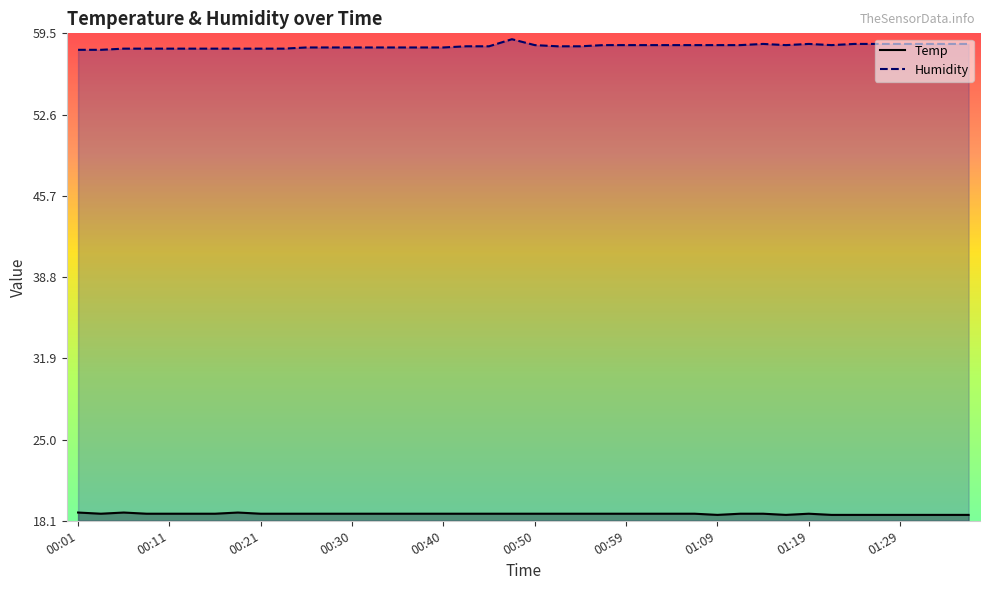

At which category is the sum across all series the highest?

00:47